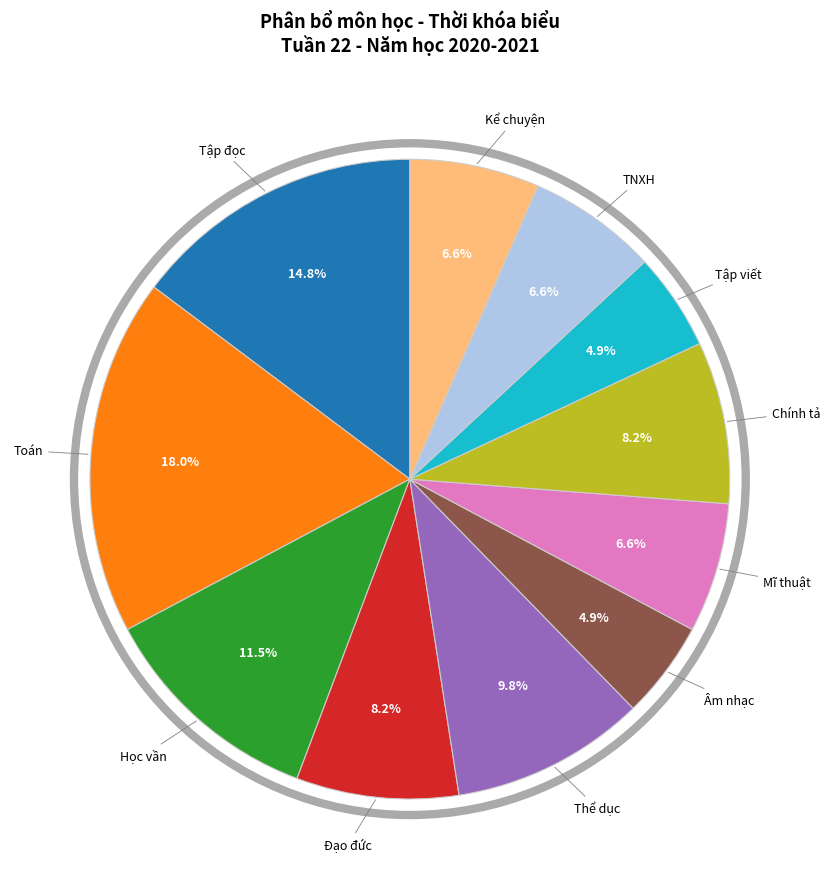

How many segments does this pie chart have?

11